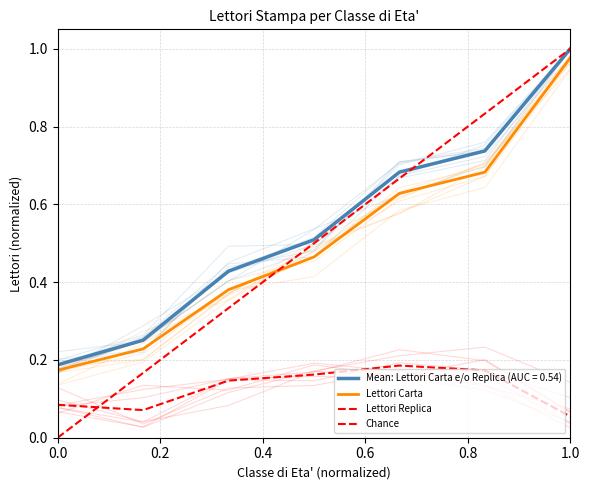

What is the total value across all series at 25-34?

1.0